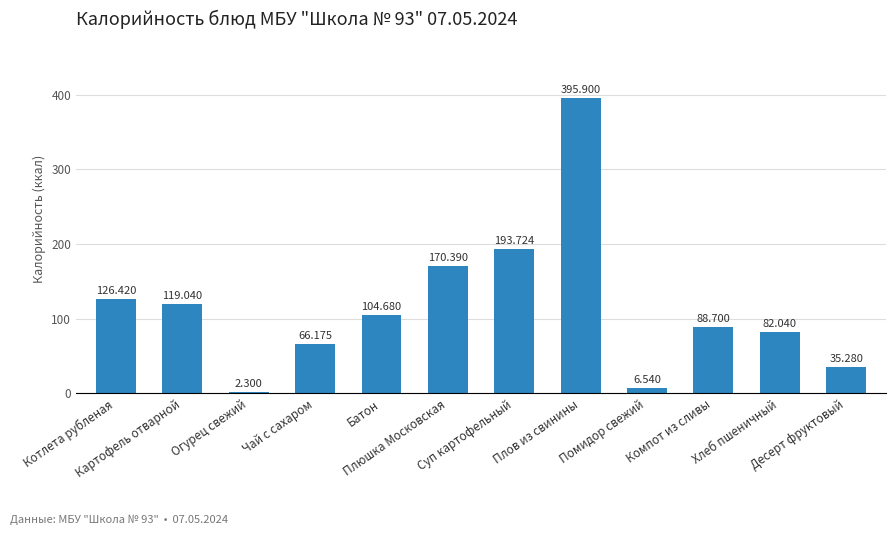

Which label corresponds to the smallest value in the chart?

Огурец свежий